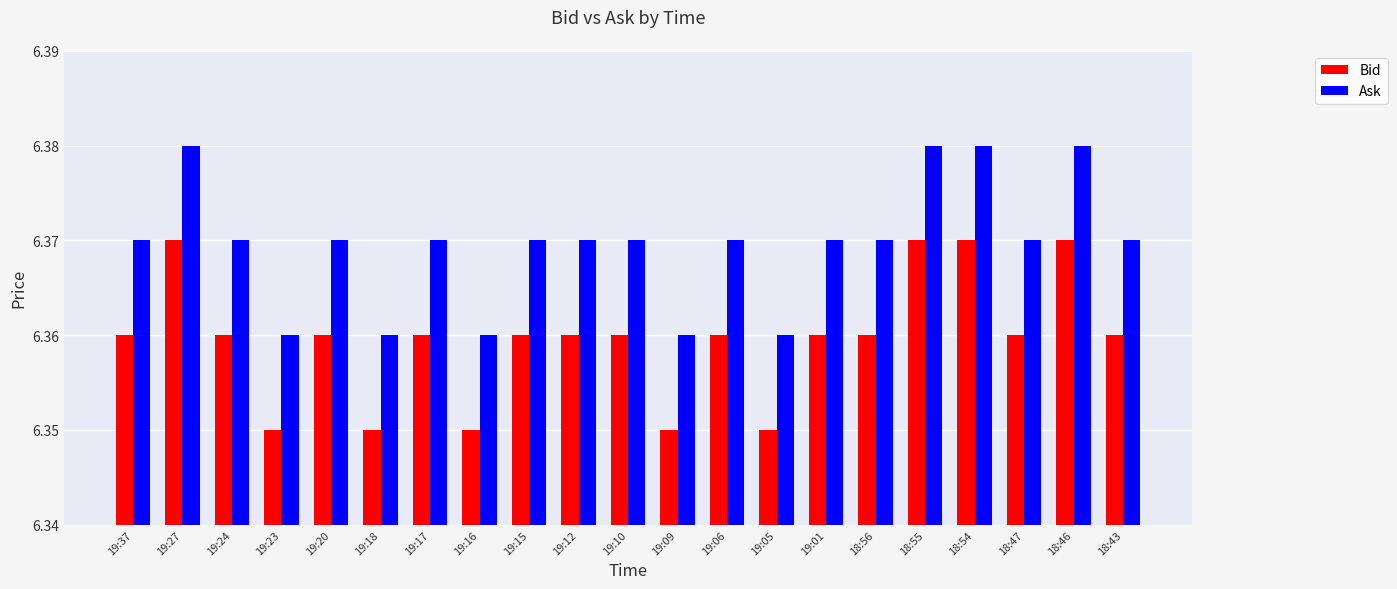

Rank the series by their maximum value, from highest to lowest.

Ask, Bid